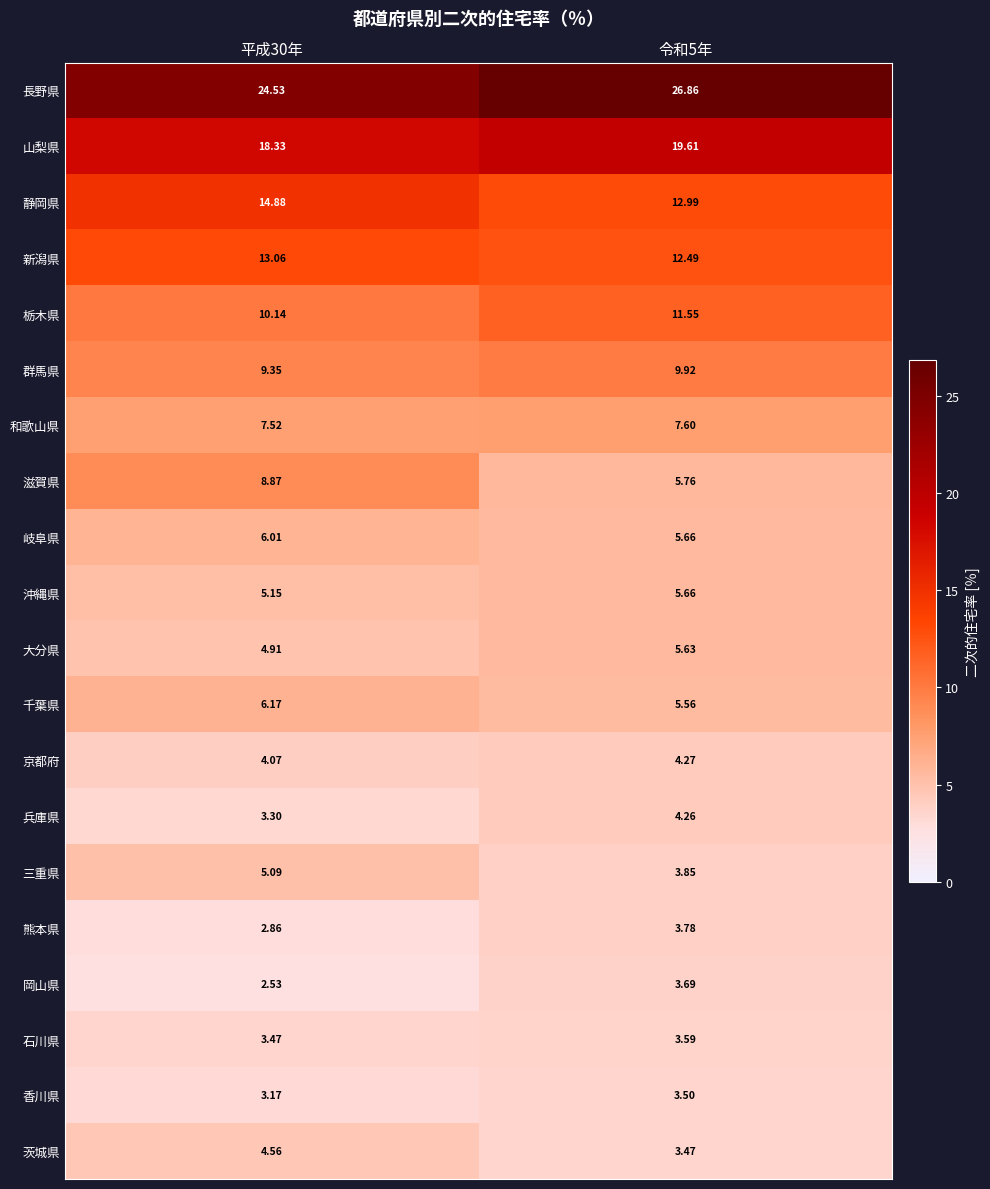

Is the value of 静岡県 at 平成30年 greater than the value of 岡山県 at 令和5年?

Yes